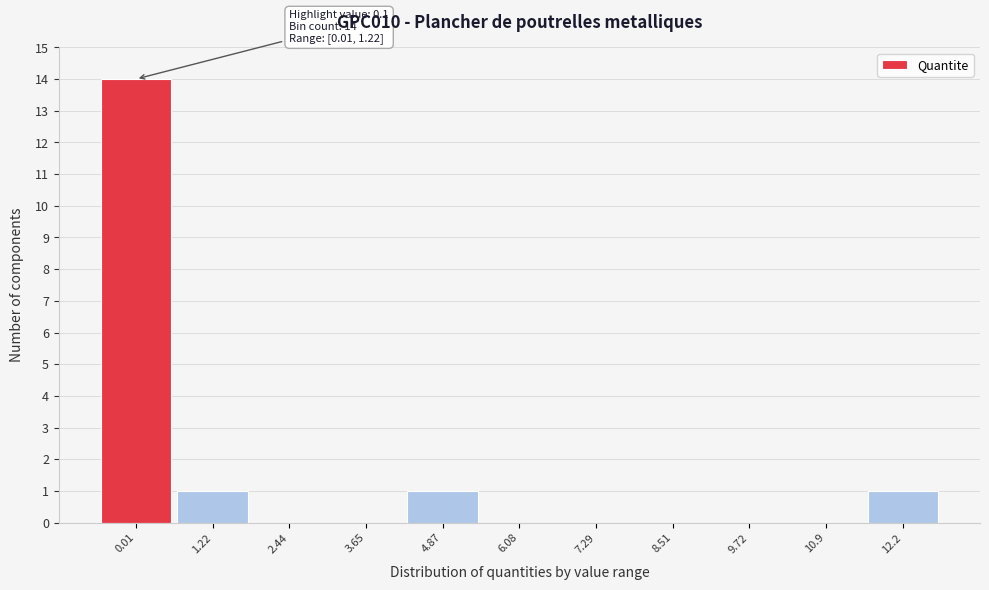

Reading right to left, list all the values displayed in this chart.

12.2=1	10.9=0	9.72=0	8.51=0	7.29=0	6.08=0	4.87=1	3.65=0	2.44=0	1.22=1	0.01=14